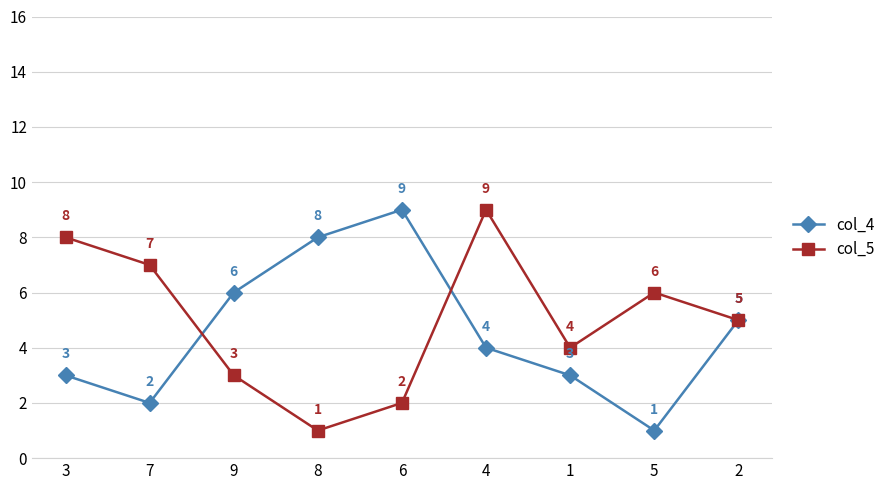

What are all the series names shown in the legend?

col_4, col_5